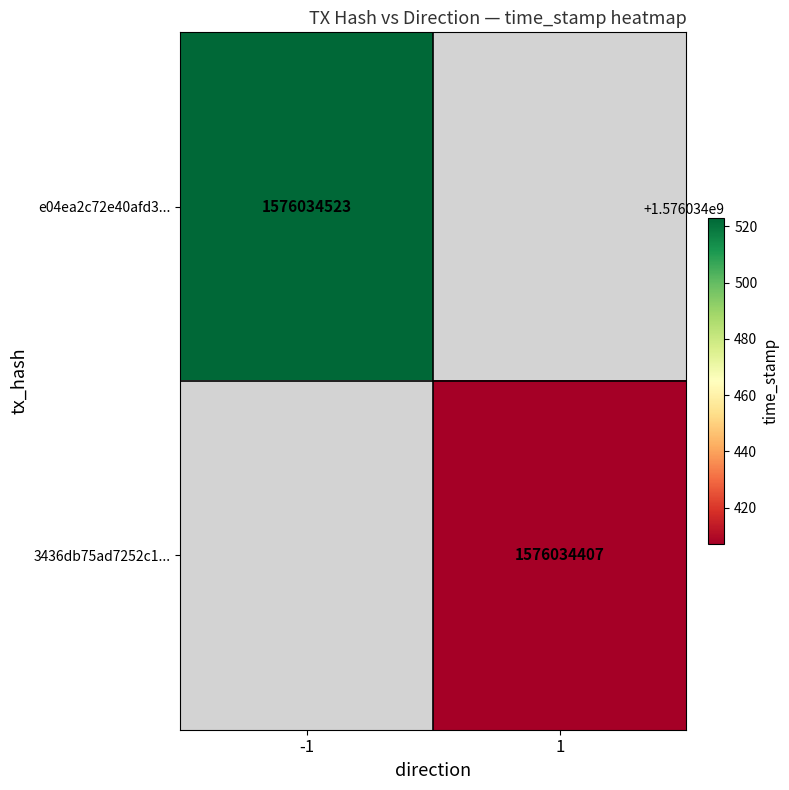

What is the total value across all series at time_stamp?

3152068930